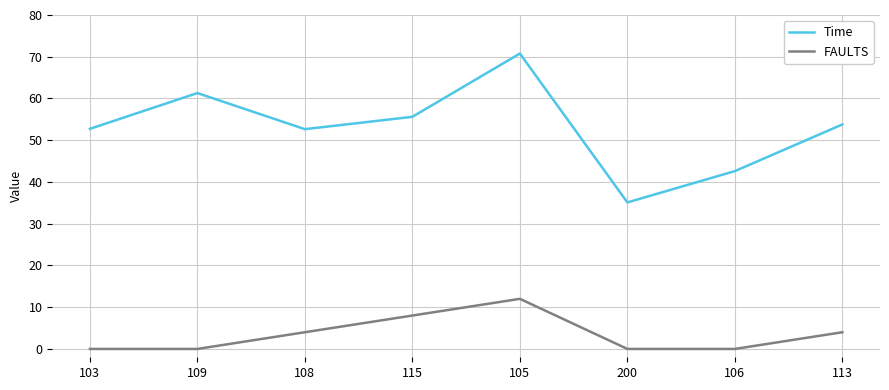

How many values in the FAULTS series are below 4?

4